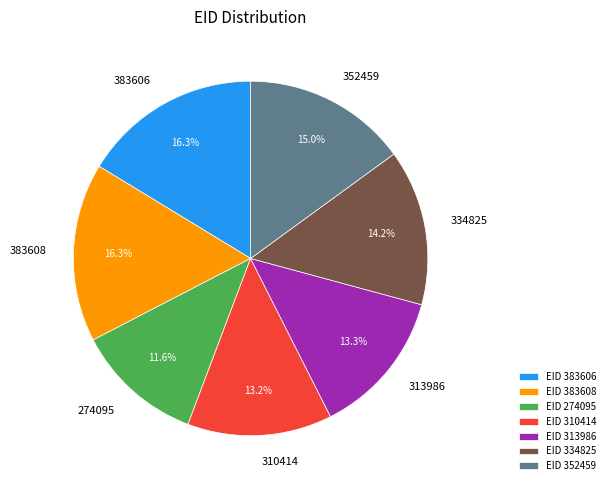

To the nearest percent, what is the combined percentage of 383606 and 383608?

33%